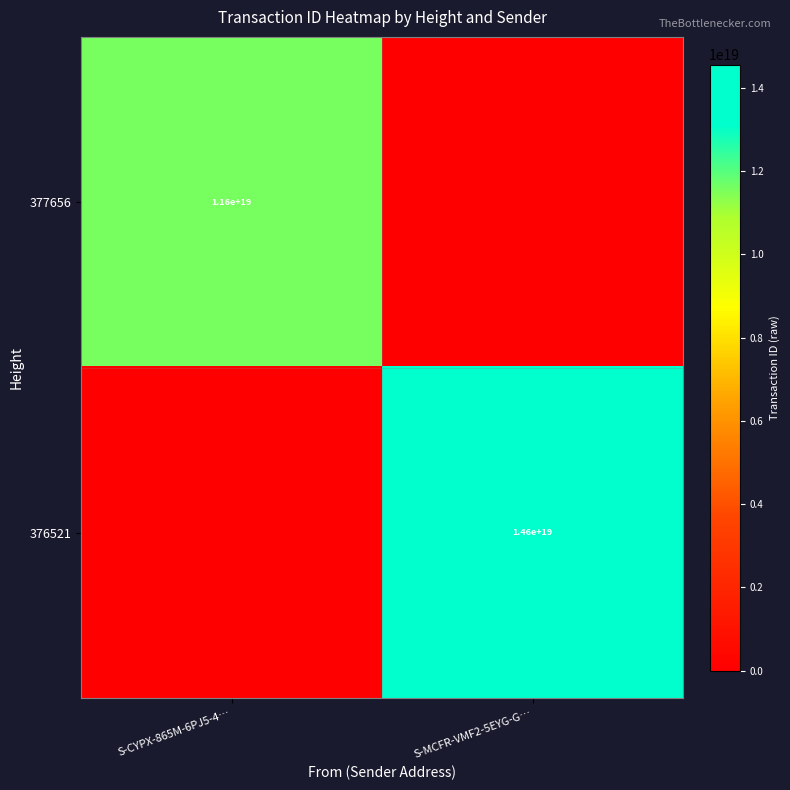

Is it true that 377656 equals 11600000000000000000 at S-CYPX-865M-6PJ5-4…?

True